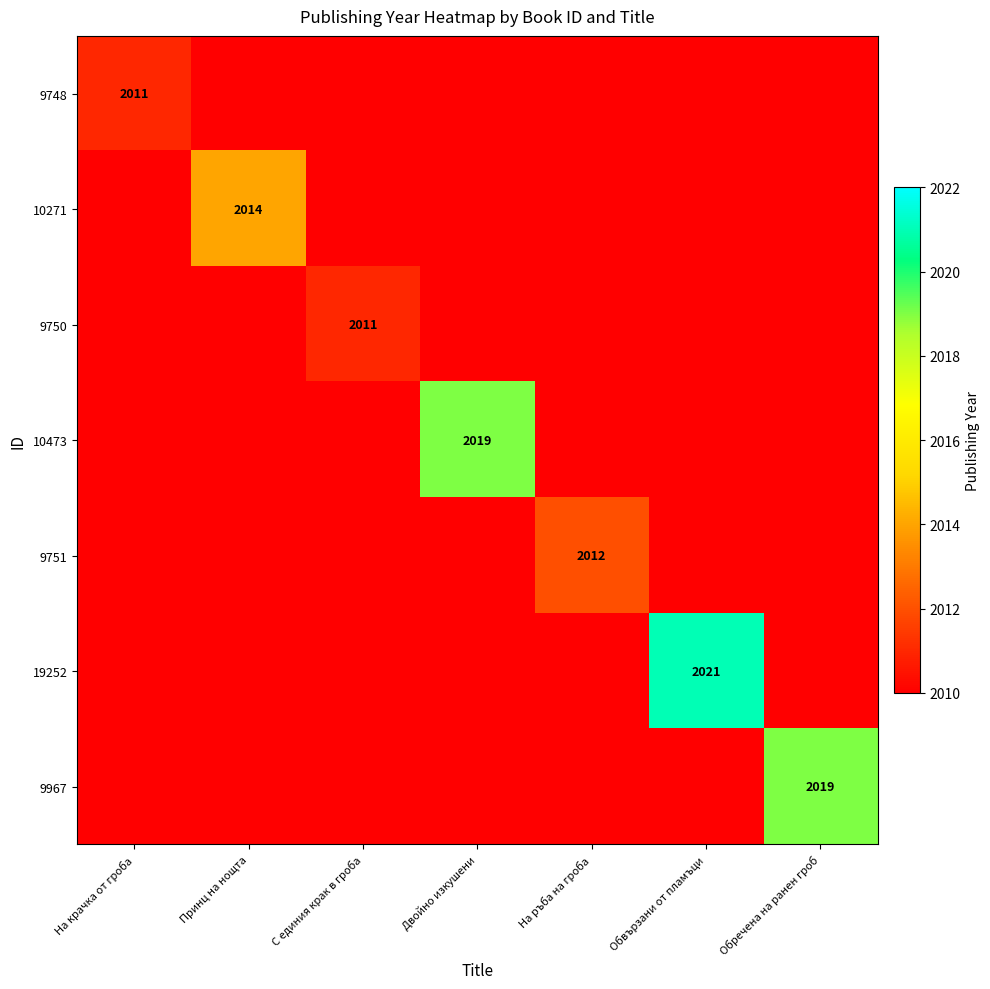

How many data points does each series have?

7